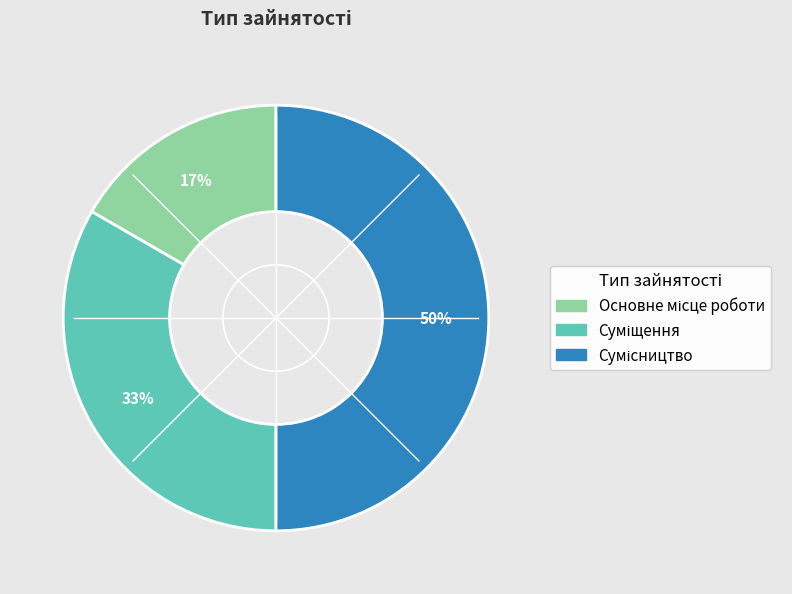

To the nearest percent, what is the difference between the largest and smallest slice percentages?

33%